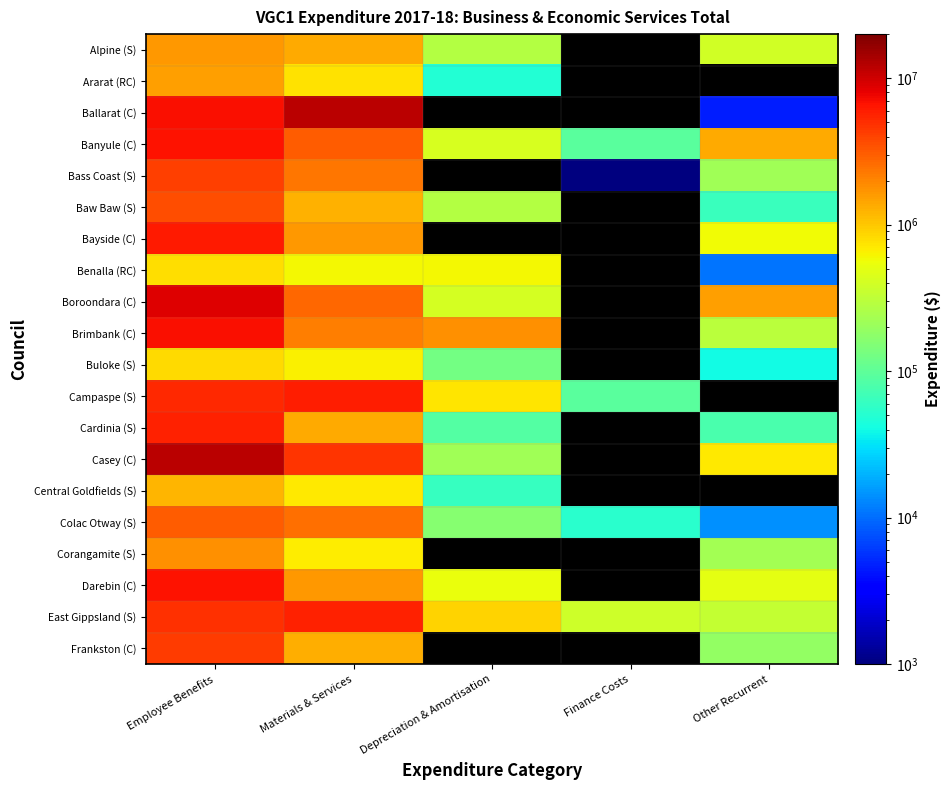

True or false: Banyule (C) has a value of 6767000.0 at Employee Benefits.

True